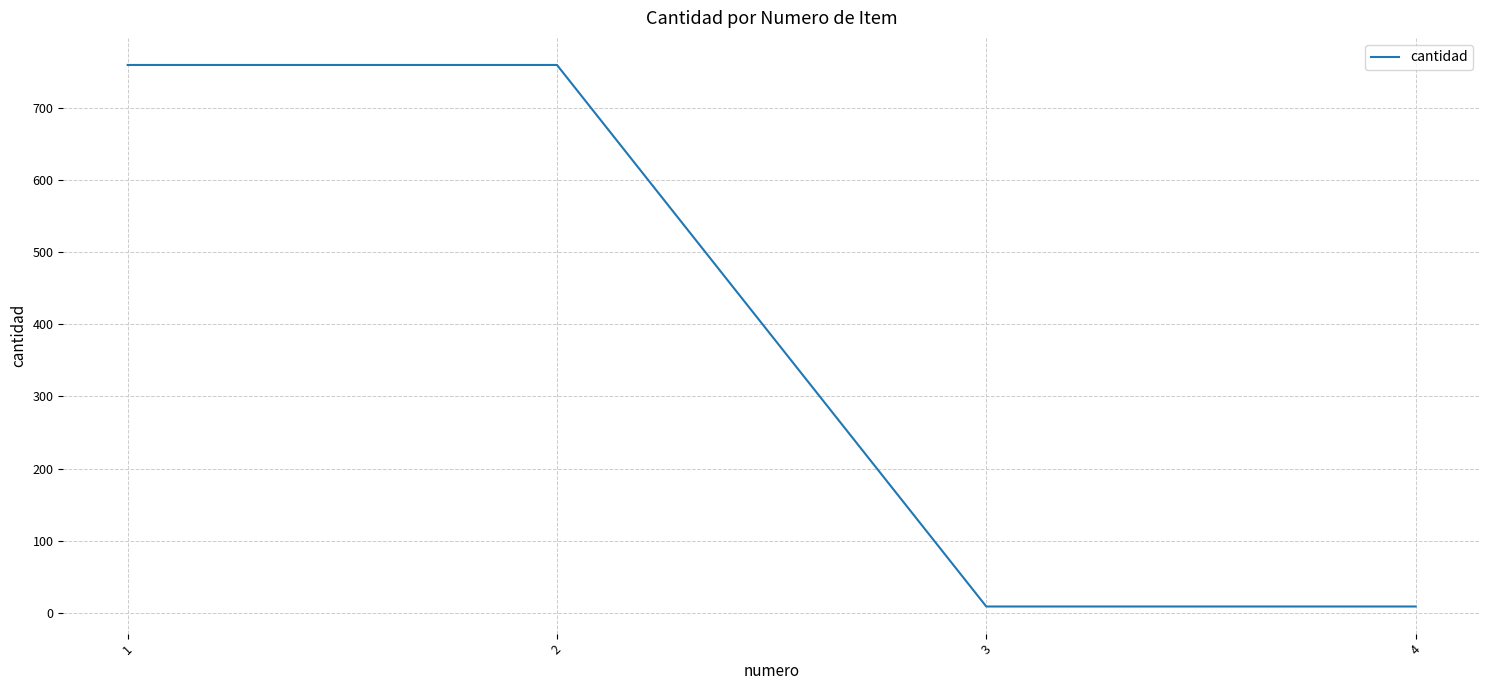

Reading left to right, list all the values displayed in this chart.

759	759	9	9